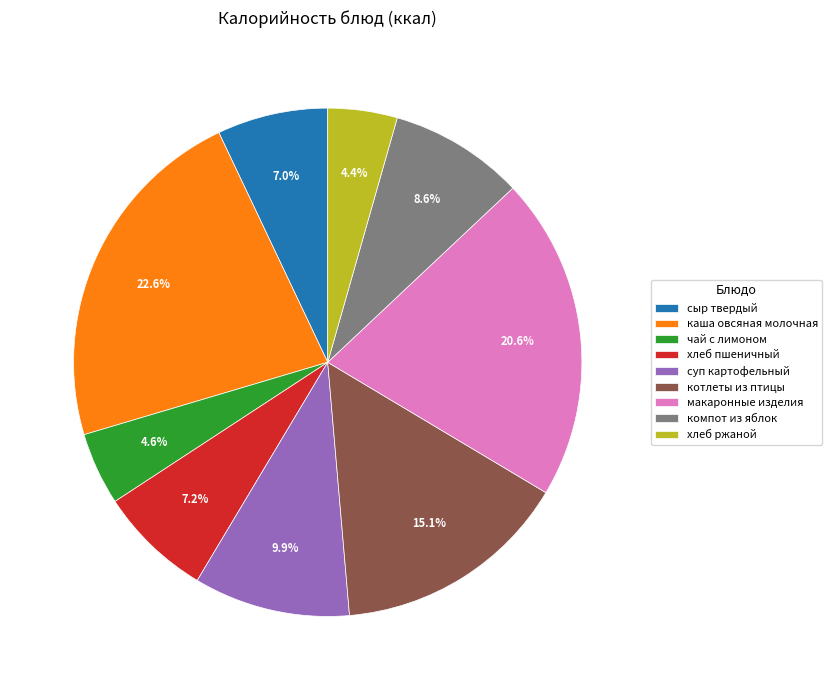

What is the ratio of the value at хлеб пшеничный to the value at компот из яблок?

0.8